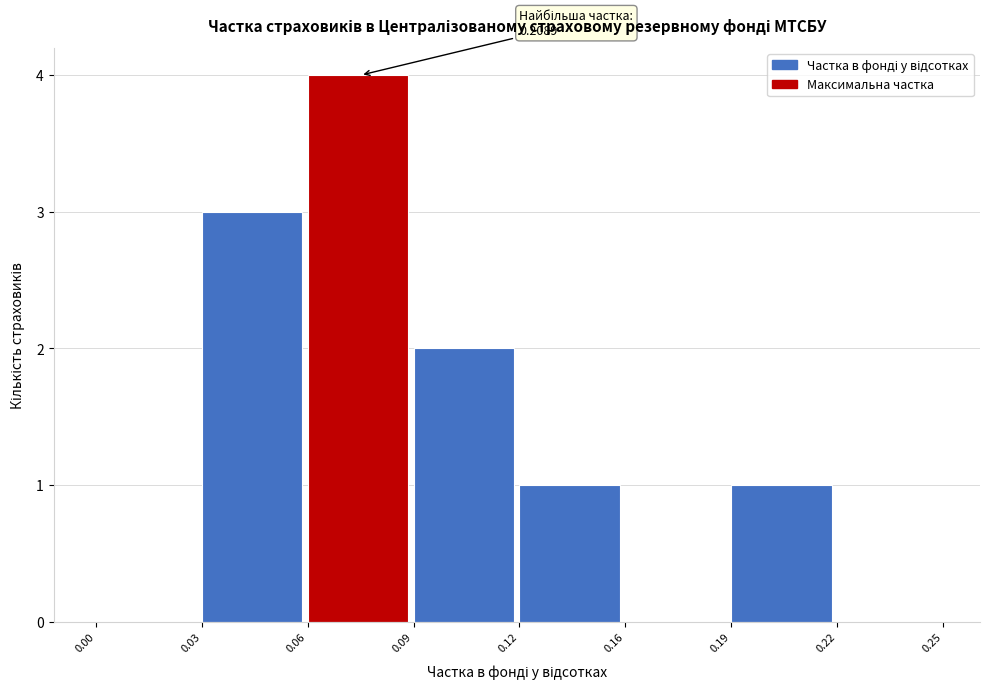

Reading left to right, transcribe all the data shown in this chart.

0.00=0	0.03=3	0.06=4	0.09=2	0.12=1	0.16=0	0.19=1	0.22=0